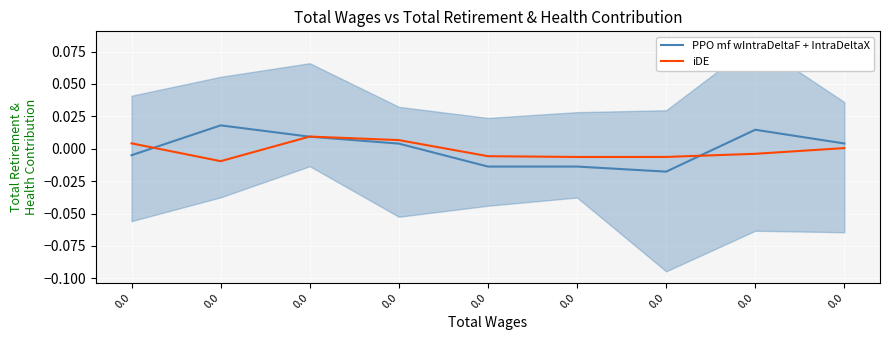

Rank the series at 0.0 from lowest to highest value.

PPO mf wIntraDeltaF + IntraDeltaX, iDE